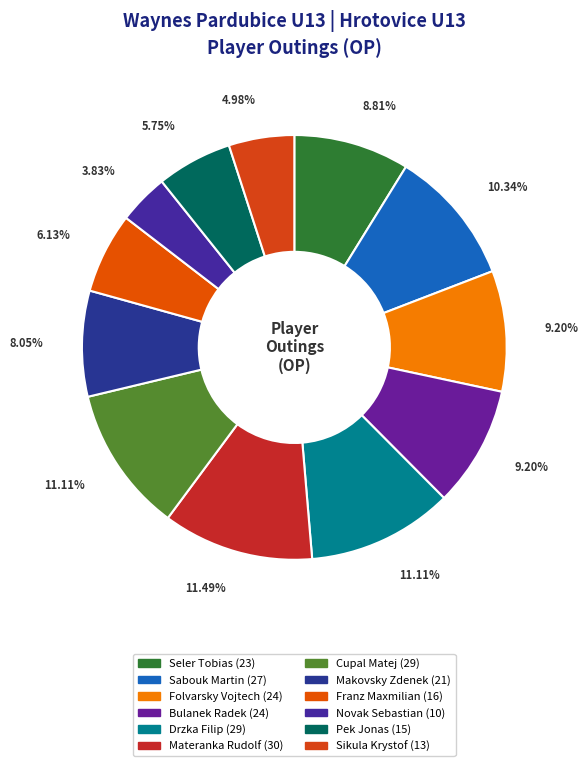

To the nearest percent, what is the combined percentage of Sabouk Martin and Sikula Krystof?

15%